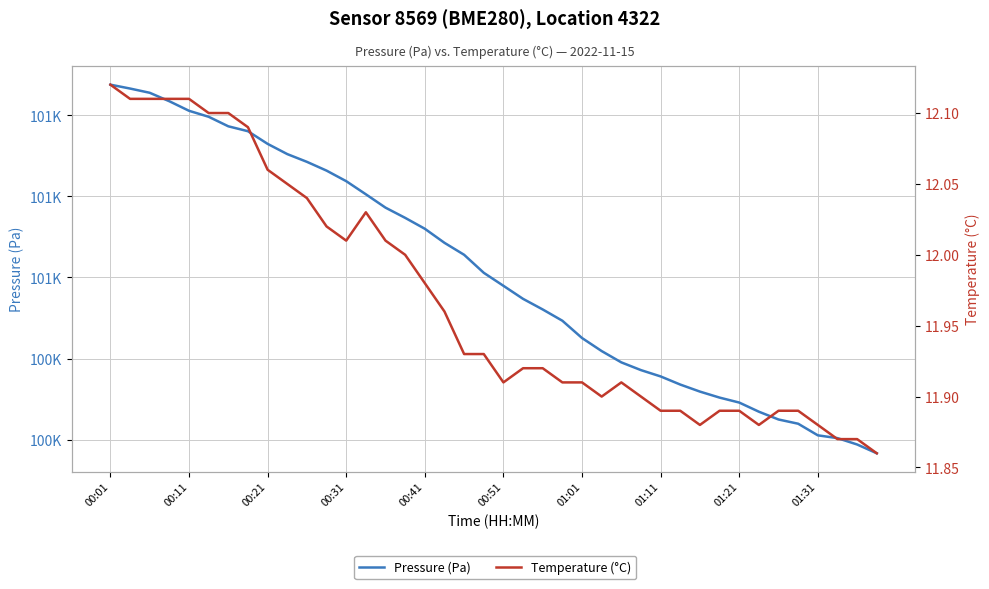

Which series has the largest total across all categories?

Pressure (Pa)